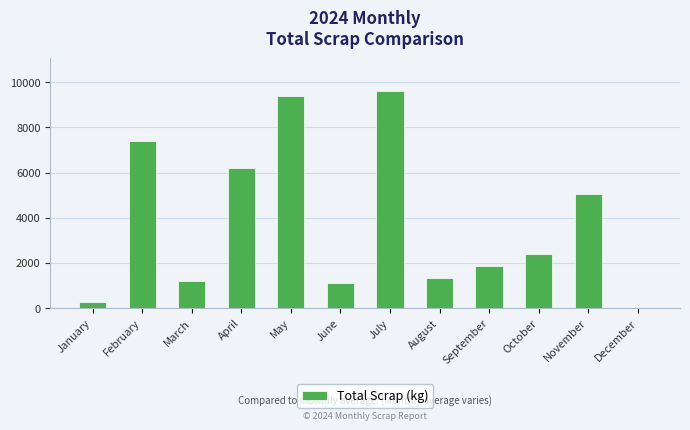

At which category does the chart reach its peak across all series?

July